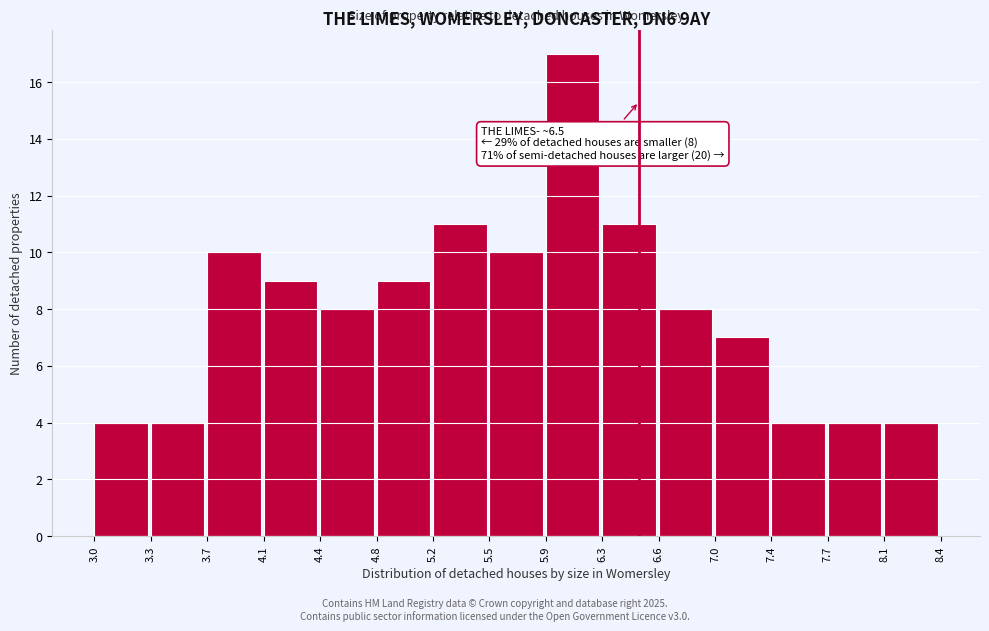

Which range on the x-axis has the tallest bar?

5.9 to 6.3